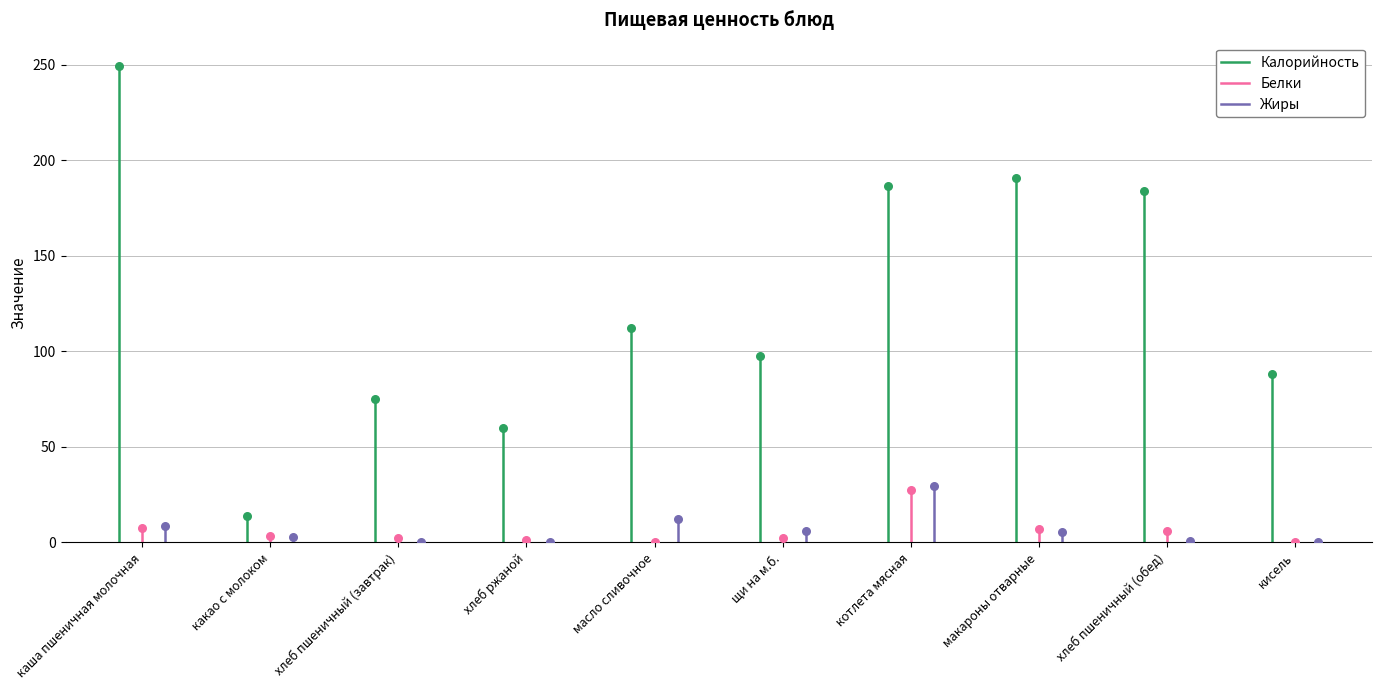

What are all the series names shown in the legend?

Калорийность, Белки, Жиры